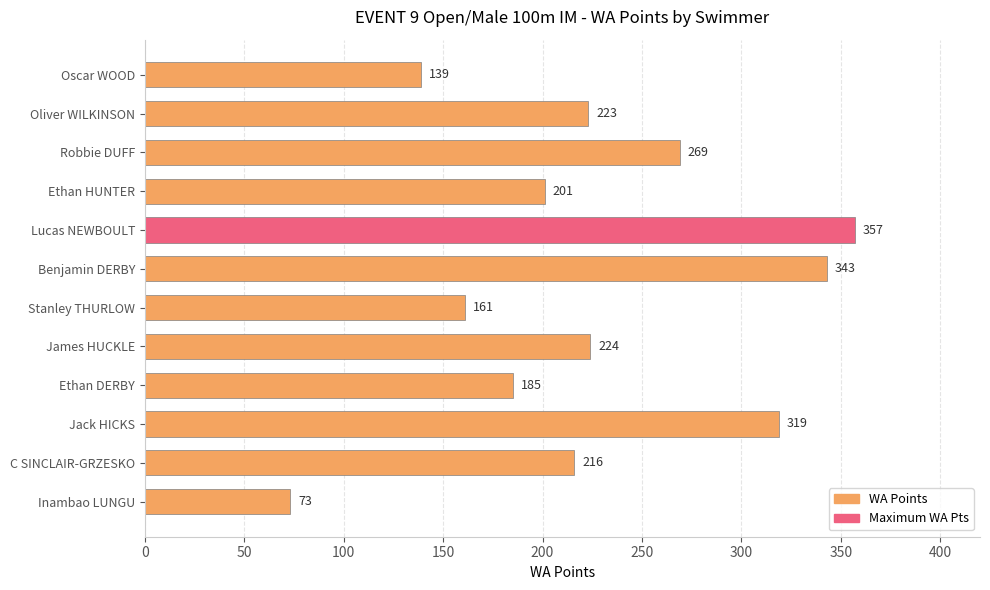

List the labels in order of value, largest first.

Lucas NEWBOULT, Benjamin DERBY, Jack HICKS, Robbie DUFF, James HUCKLE, Oliver WILKINSON, C SINCLAIR-GRZESKO, Ethan HUNTER, Ethan DERBY, Stanley THURLOW, Oscar WOOD, Inambao LUNGU